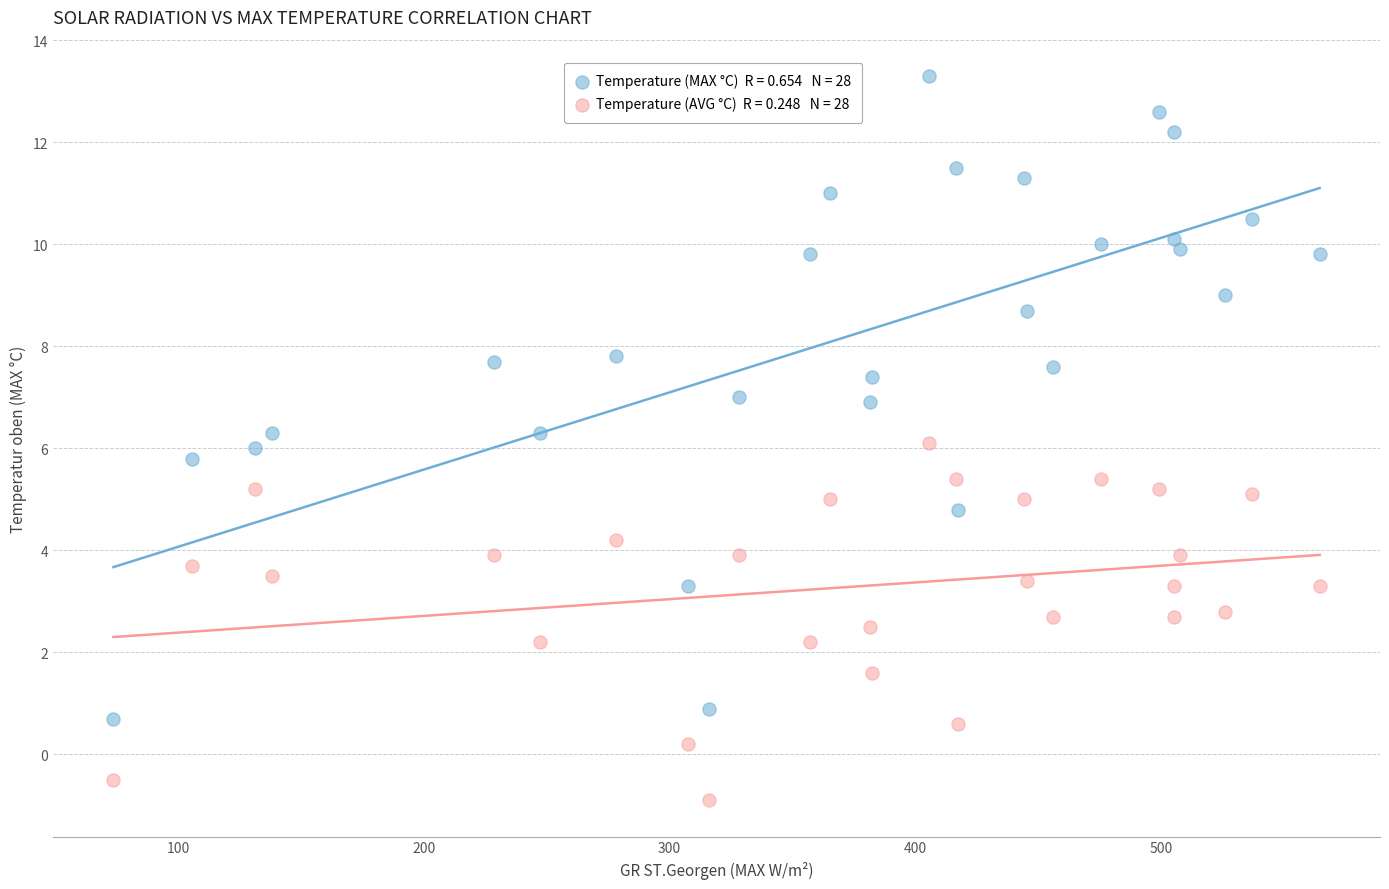

Across all data points, what is the range of X values (max minus min)?

490.9